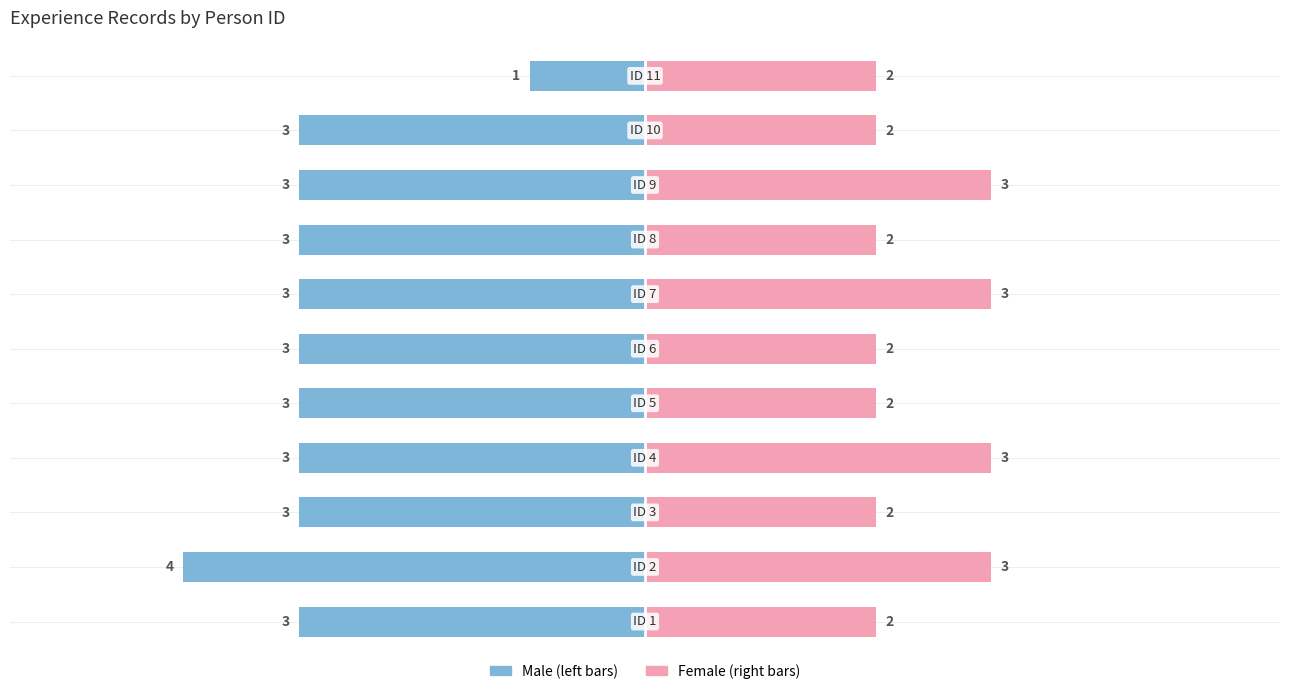

What are all the series names shown in the legend?

Male, Female